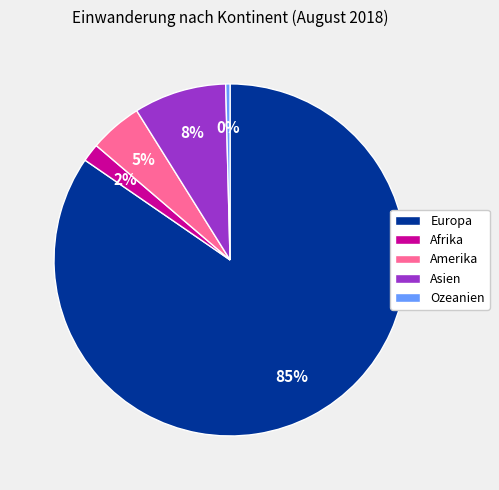

What is the majority slice?

Europa